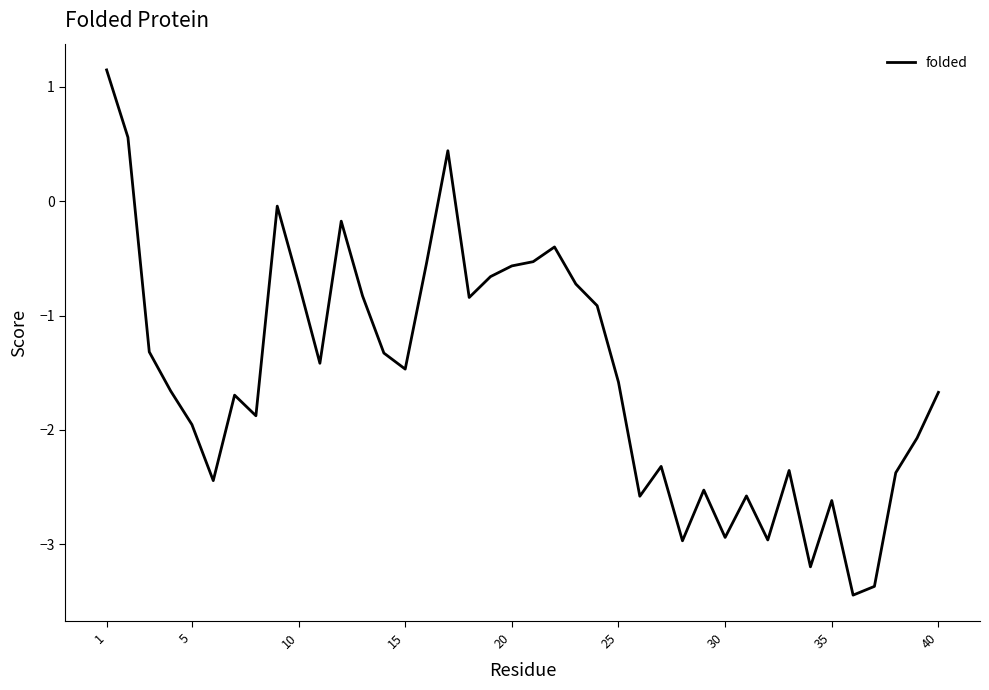

What is the greatest value displayed?

1.1